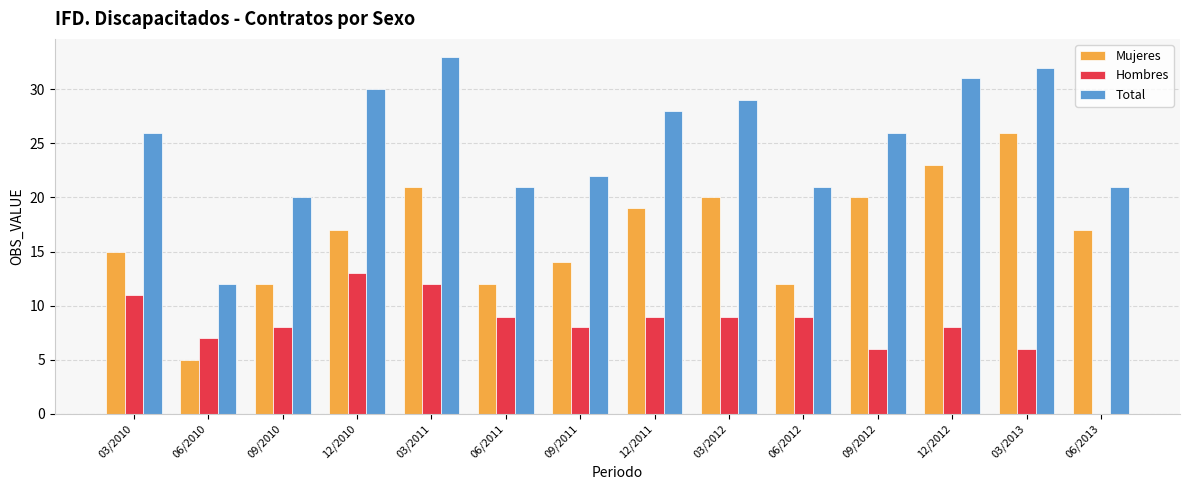

The value of Total at 06/2013 is 21. True or false?

True